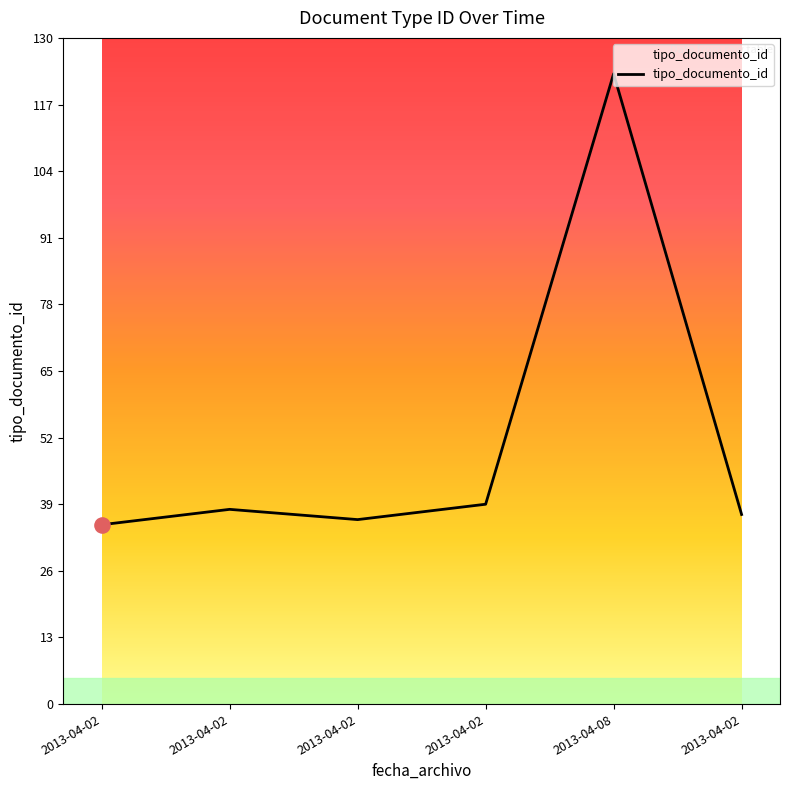

Does the chart have visible grid lines?

No